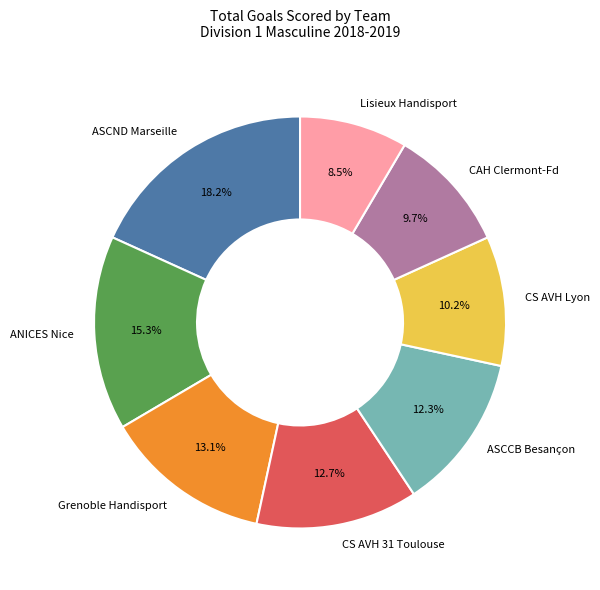

What is the total percentage of CAH Clermont-Fd and ANICES Nice?

25.0%